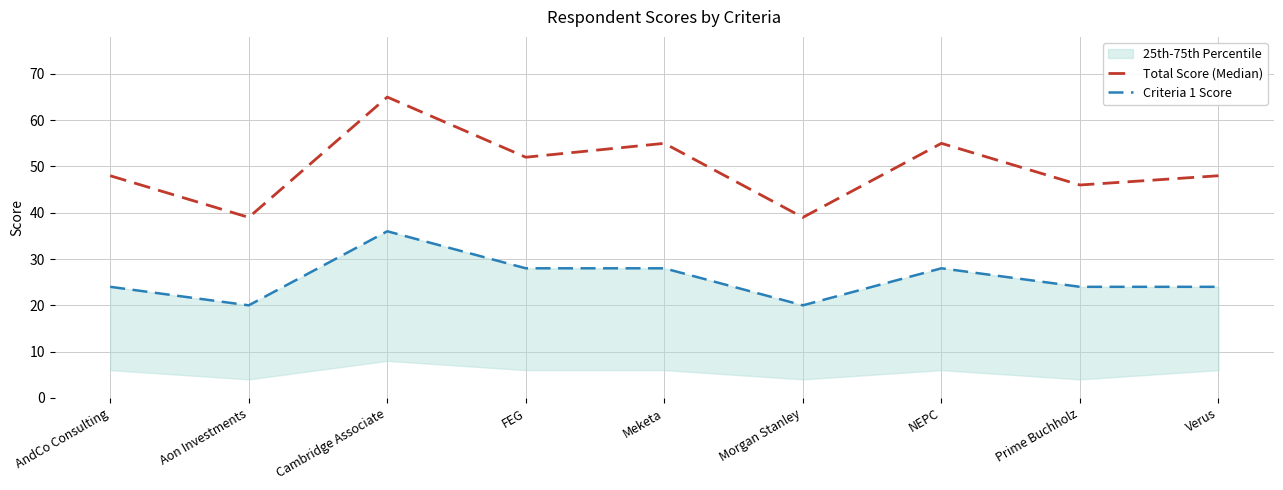

True or false: Criteria 1 Score has more than 2 points higher than both neighbors.

False